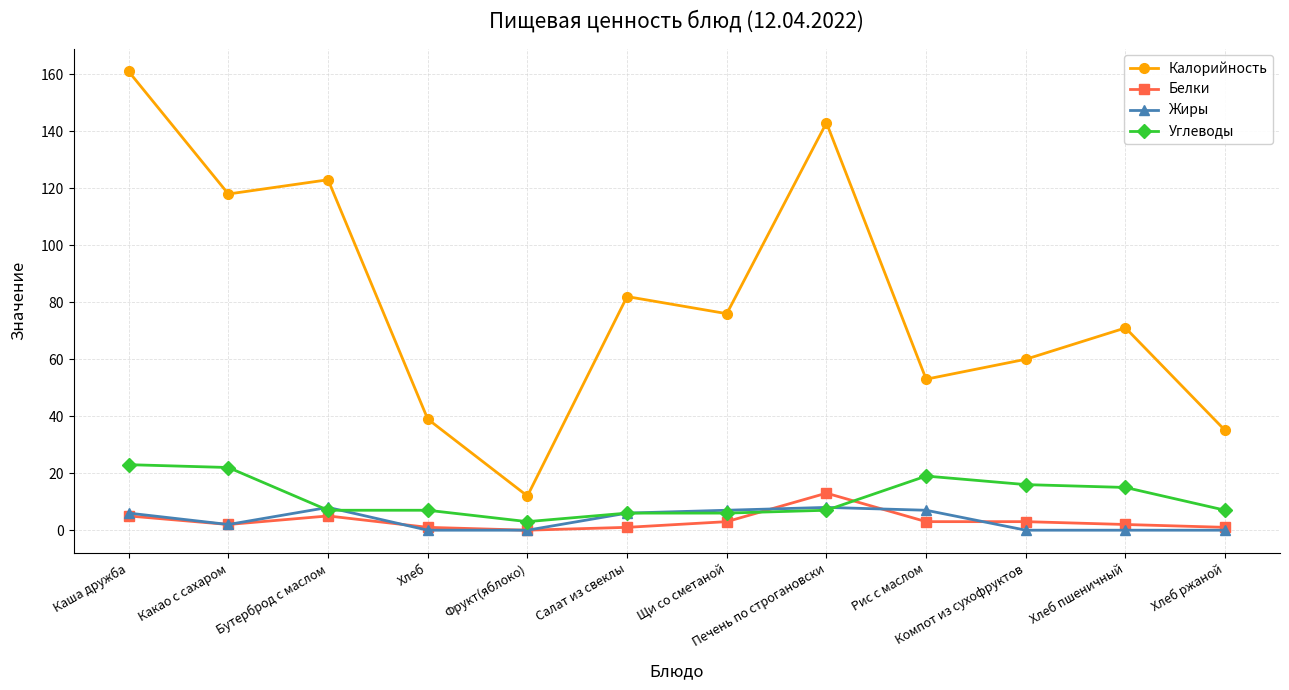

How many lines are shown in the chart?

4